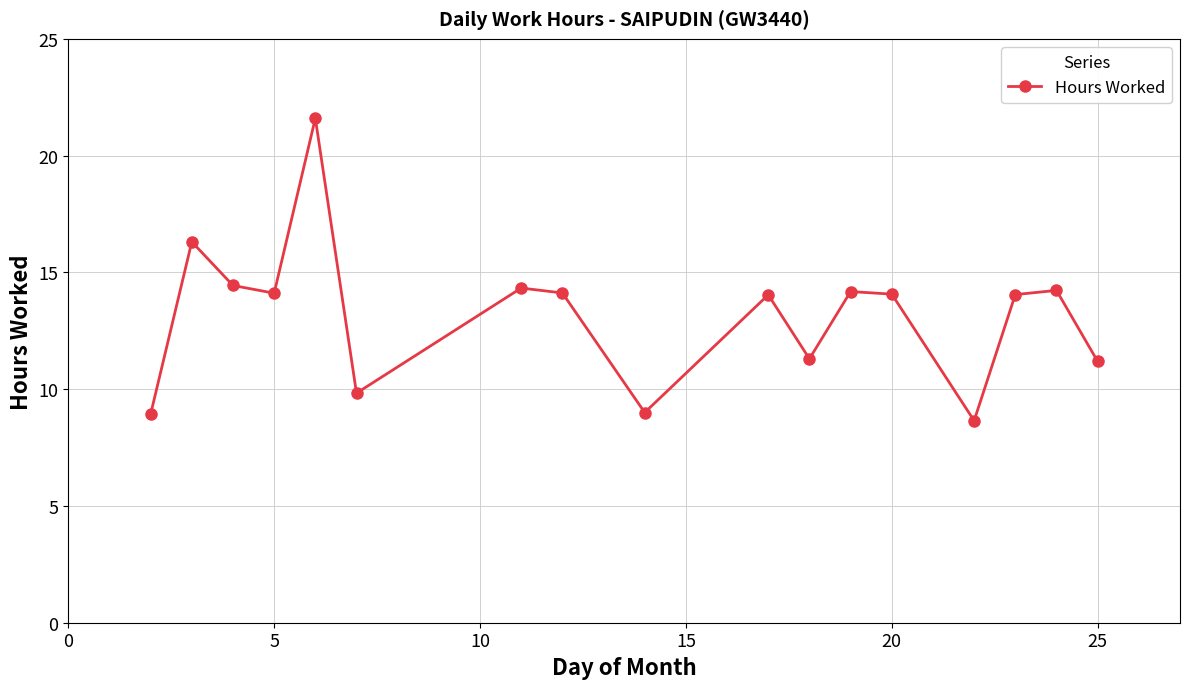

What is the value of the 11th point from the left?

11.3